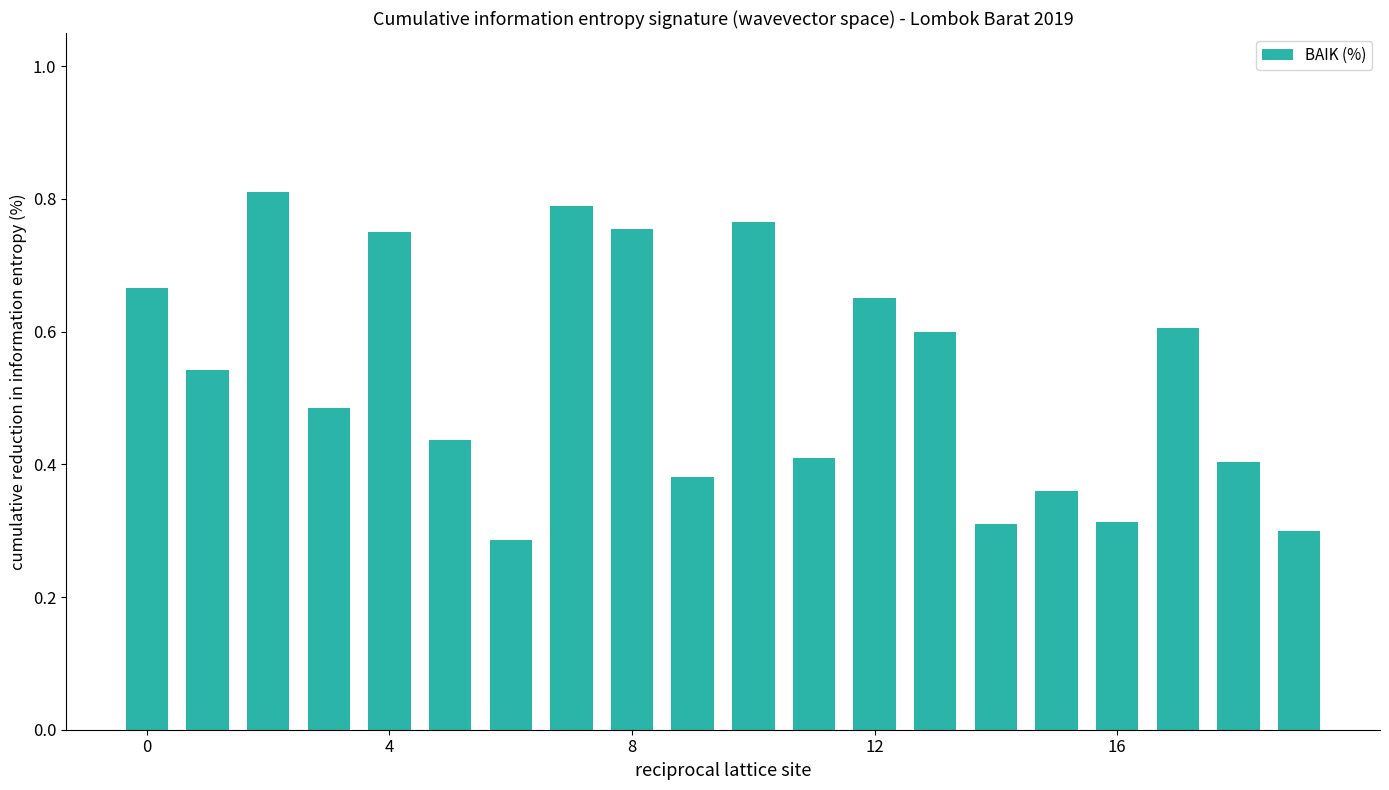

Count the values in the range 0 to 1.

20